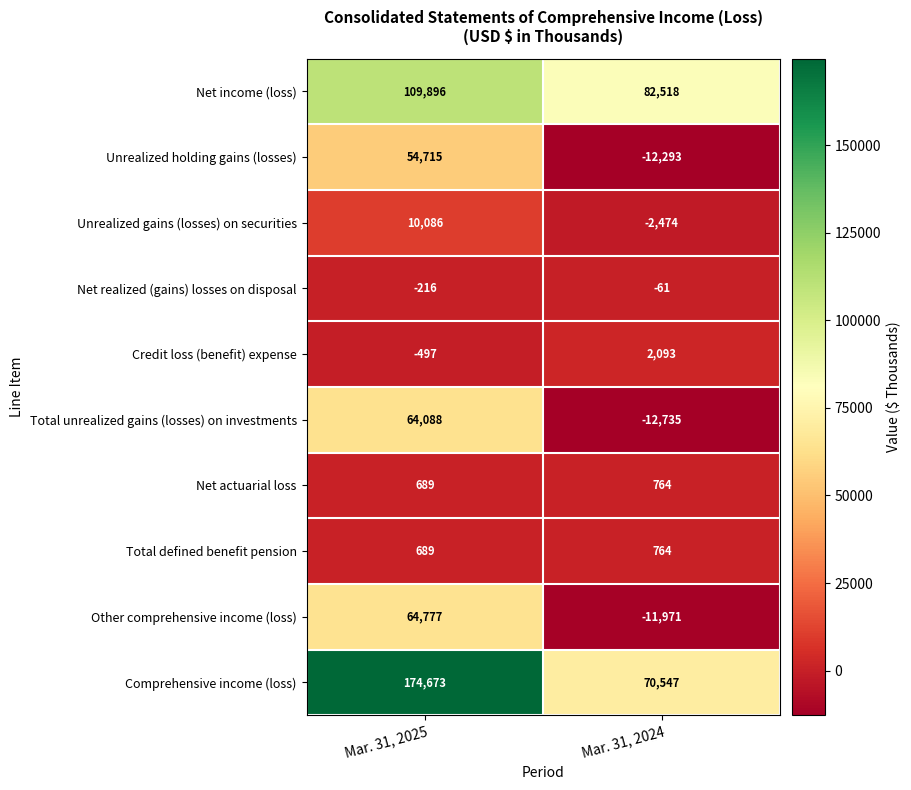

At how many categories does at least one series exceed 161384?

1